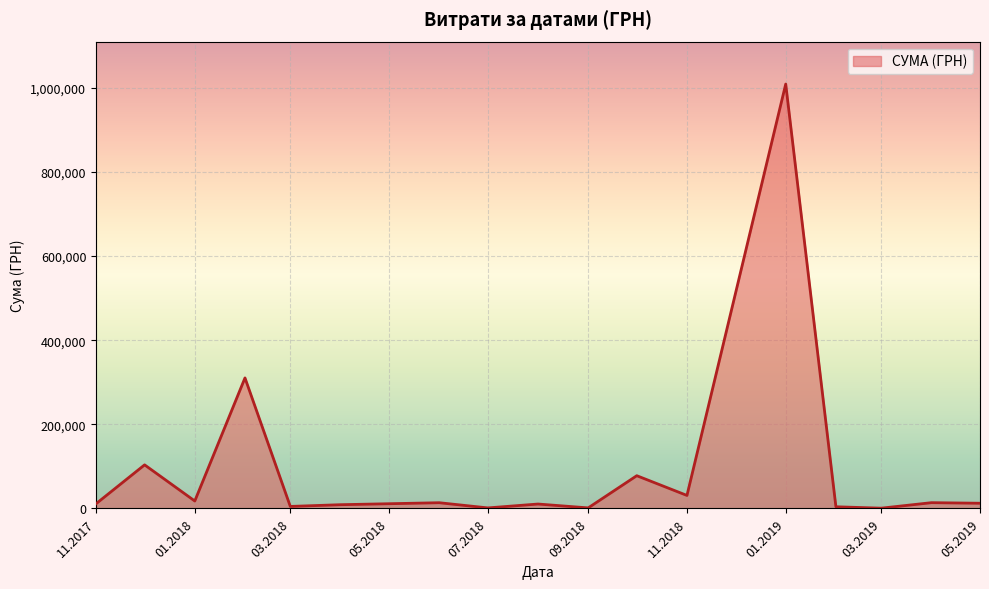

What is the maximum value shown in the chart?

1008881.5